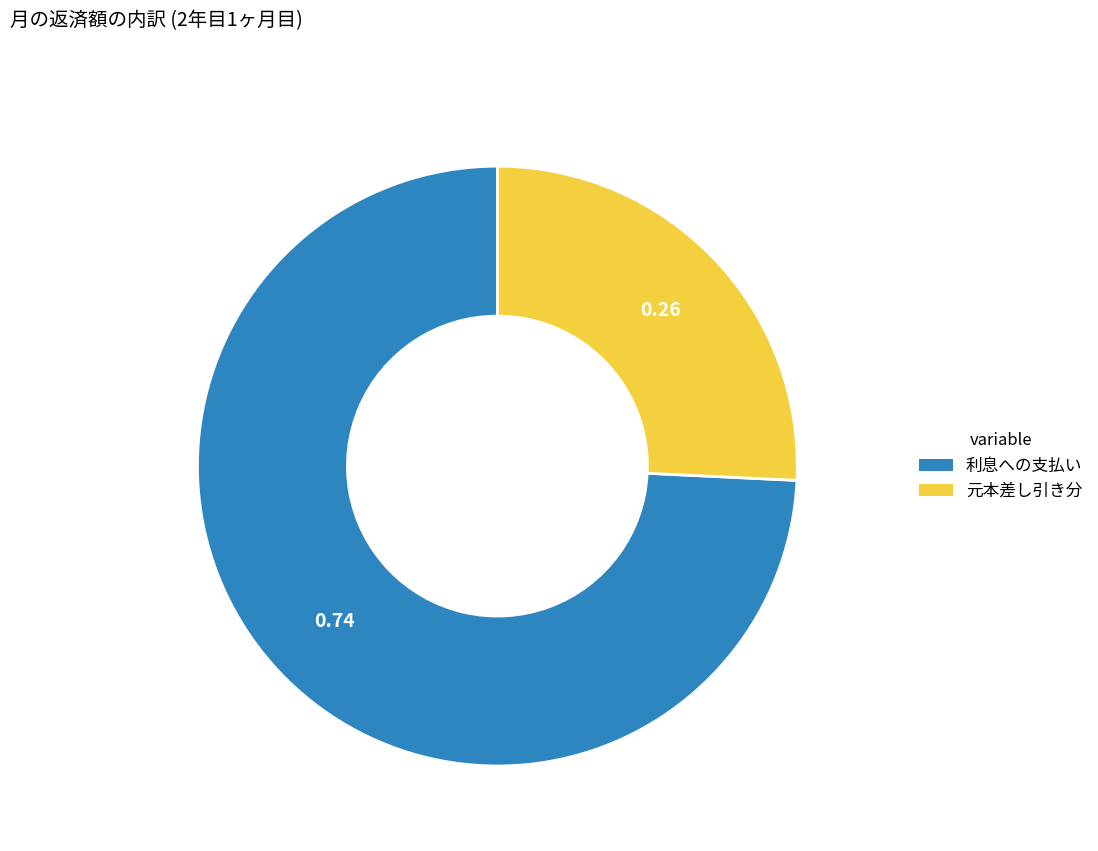

Is there any slice that represents more than half of the pie?

Yes